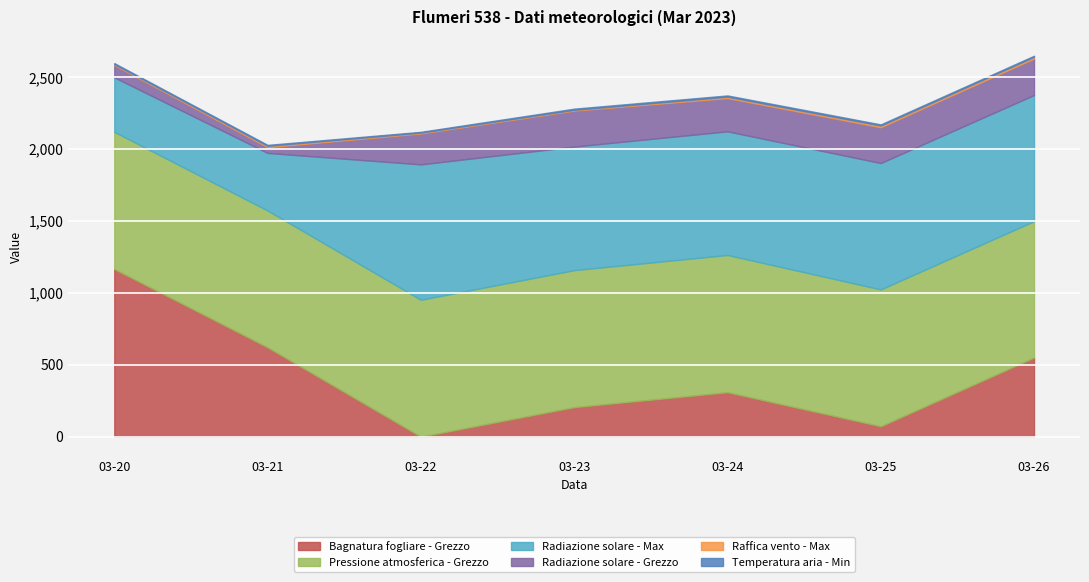

At which category does the chart reach its peak across all series?

2023-03-20